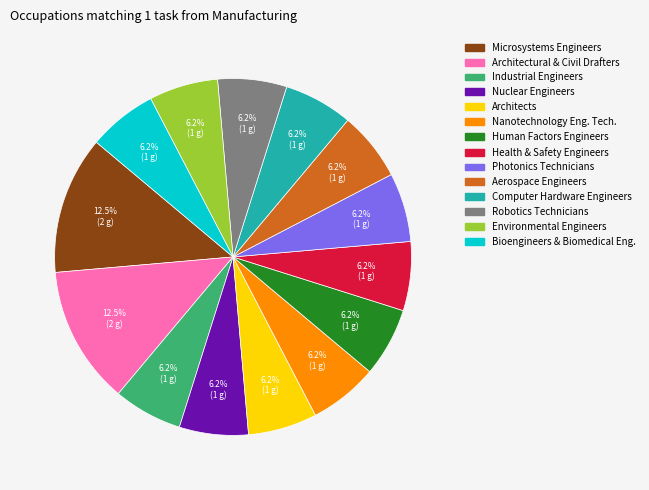

Is there any slice that represents more than half of the pie?

No